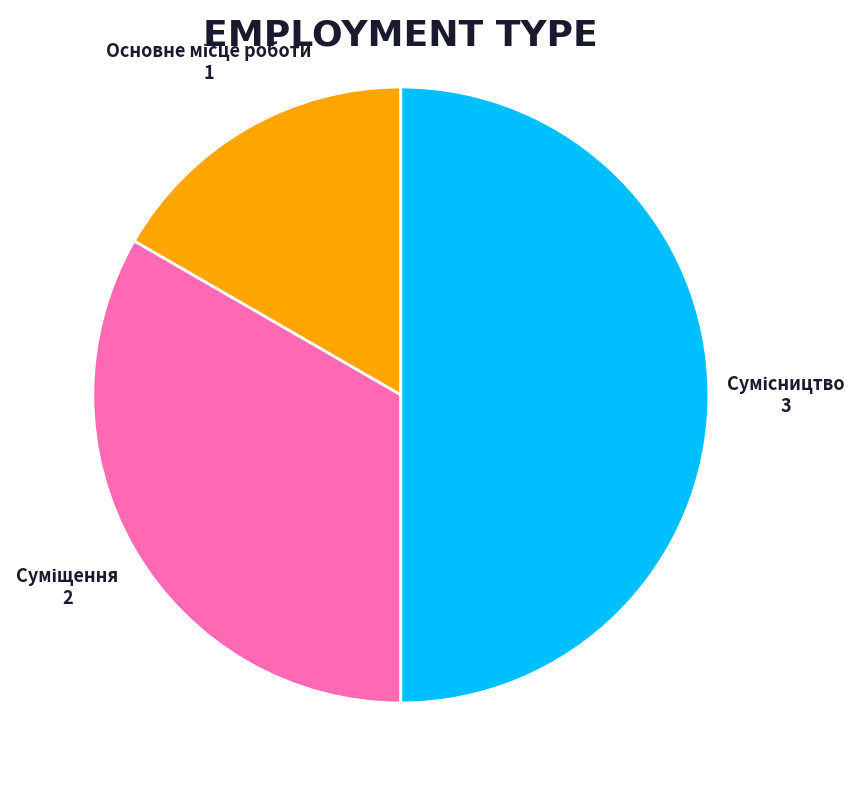

What is the total percentage of Суміщення and Основне місце роботи?

50.0%